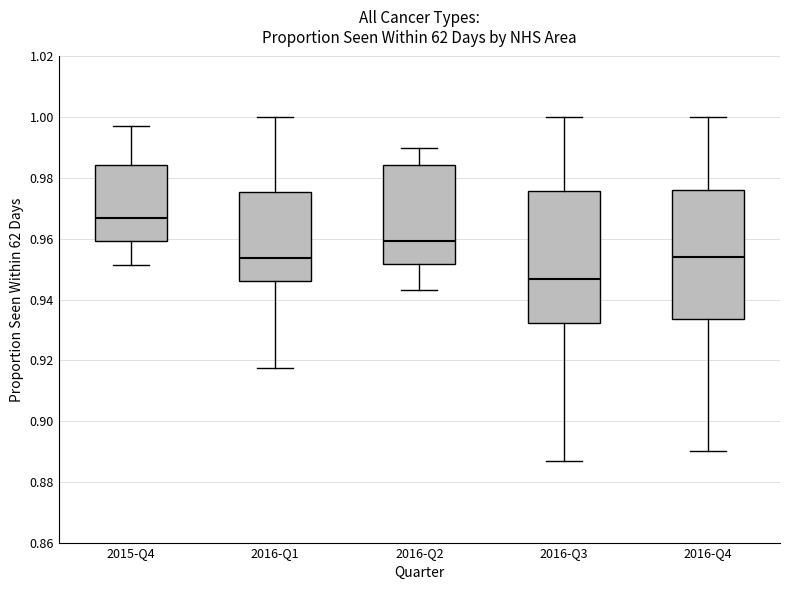

Which box's median line is the highest?

2015-Q4